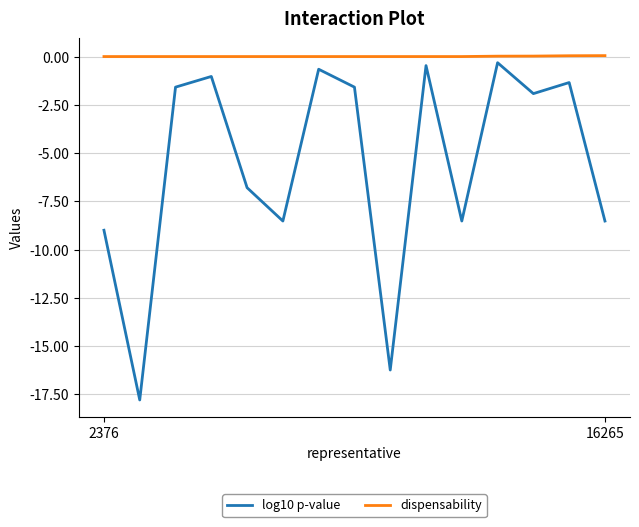

Rank the series by their average value, from lowest to highest.

log10 p-value, dispensability